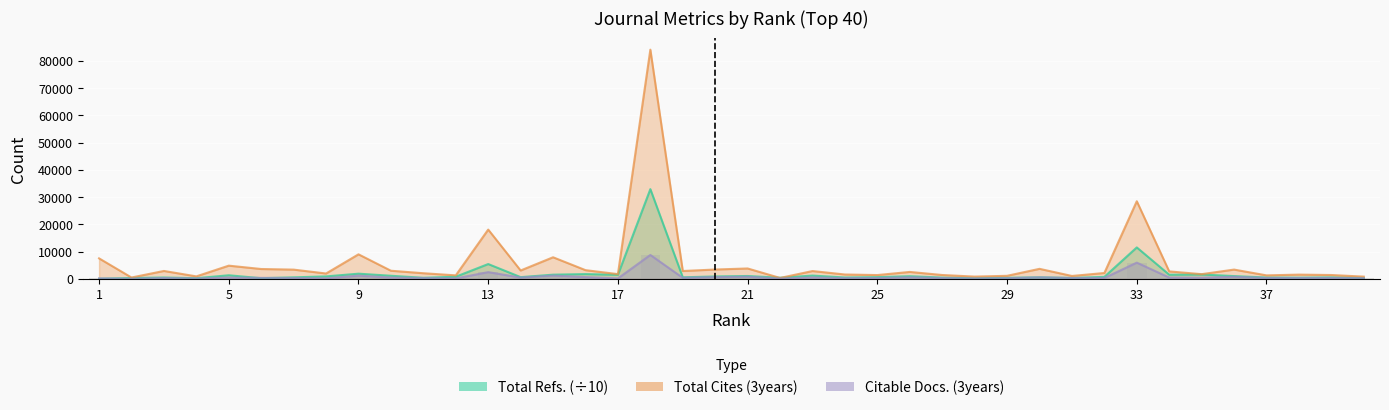

Reading left to right, transcribe all the data shown in this chart.

Total Refs.: 1=49.3	2=317.4	3=500.2	4=252.8	5=1322.1	6=244.0	7=561.5	8=908.9	9=1904.2	10=1141.8	11=395.8	12=790.0	13=5442.7	14=637.7	15=1541.6	16=1751.4	17=1506.1	18=32953.1	19=575.5	20=891.6	21=1053.5	22=419.4	23=1208.3	24=508.1	25=633.2	26=981.1	27=466.3	28=230.3	29=393.1	30=568.4	31=346.7	32=728.2	33=11547.0	34=1529.6	35=1603.6	36=1022.1	37=493.1	38=433.8	39=541.3	40=320.1
Total Cites (3years): 1=7530.0	2=499.0	3=2906.0	4=915.0	5=4853.0	6=3621.0	7=3396.0	8=1970.0	9=9010.0	10=2988.0	11=2071.0	12=1290.0	13=18104.0	14=3075.0	15=7933.0	16=3204.0	17=1741.0	18=84164.0	19=2888.0	20=3435.0	21=3818.0	22=341.0	23=2870.0	24=1606.0	25=1398.0	26=2546.0	27=1422.0	28=835.0	29=1121.0	30=3682.0	31=1067.0	32=2154.0	33=28508.0	34=2743.0	35=1728.0	36=3409.0	37=1288.0	38=1563.0	39=1415.0	40=828.0
Citable Docs. (3years): 1=175.0	2=56.0	3=310.0	4=143.0	5=481.0	6=369.0	7=317.0	8=208.0	9=1187.0	10=498.0	11=312.0	12=168.0	13=2476.0	14=484.0	15=1217.0	16=654.0	17=179.0	18=8779.0	19=386.0	20=661.0	21=798.0	22=95.0	23=519.0	24=266.0	25=294.0	26=567.0	27=299.0	28=123.0	29=244.0	30=556.0	31=308.0	32=333.0	33=5961.0	34=489.0	35=408.0	36=776.0	37=312.0	38=325.0	39=328.0	40=220.0